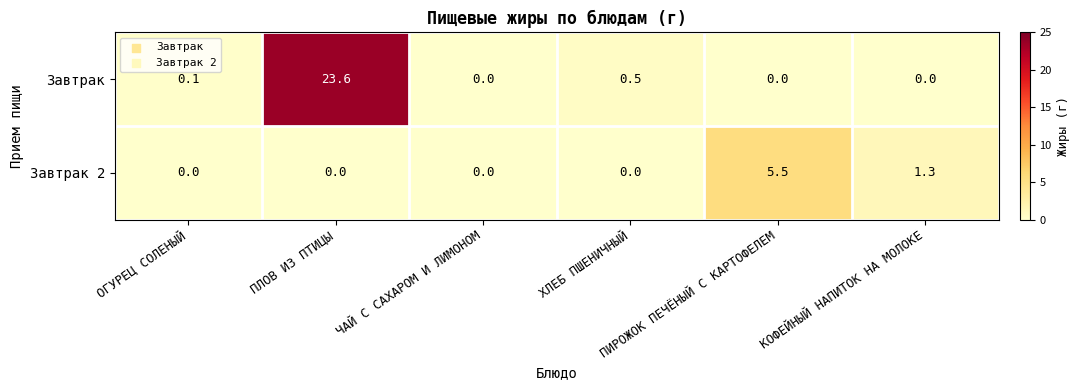

List the series in order of their overall mean, lowest first.

Завтрак 2, Завтрак